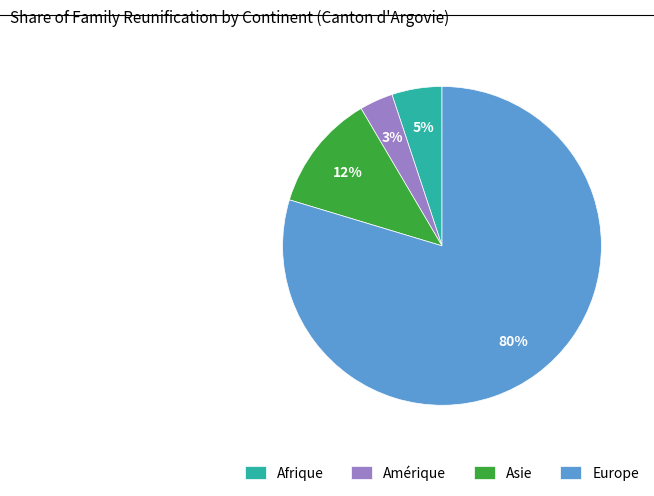

Rank the categories by value from highest to lowest.

Europe, Asie, Afrique, Amérique